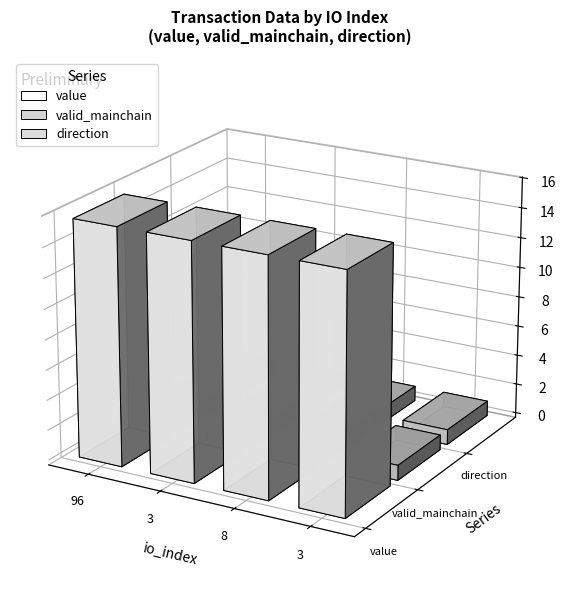

Reading left to right, list all the values displayed in this chart.

value: 96=15.7	3=15.7	8=15.7	3=15.7
valid_mainchain: 96=1.0	3=1.0	8=1.0	3=1.0
direction: 96=-1.0	3=1.0	8=-1.0	3=1.0